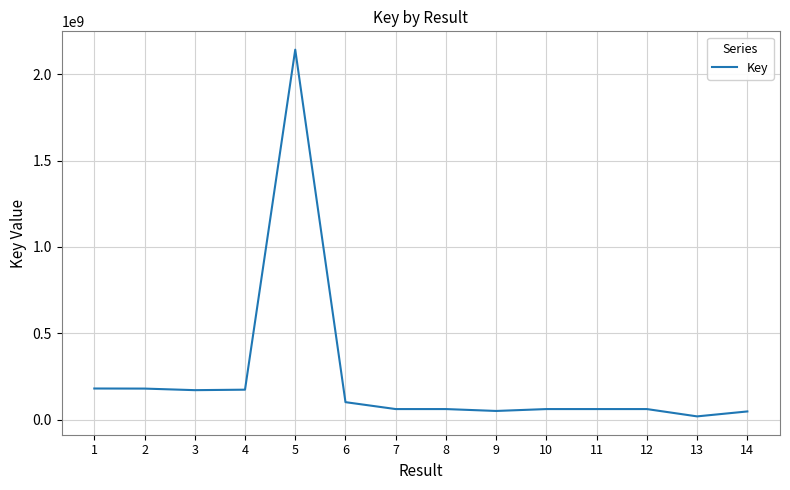

Which has a higher value, 9 or 5?

5